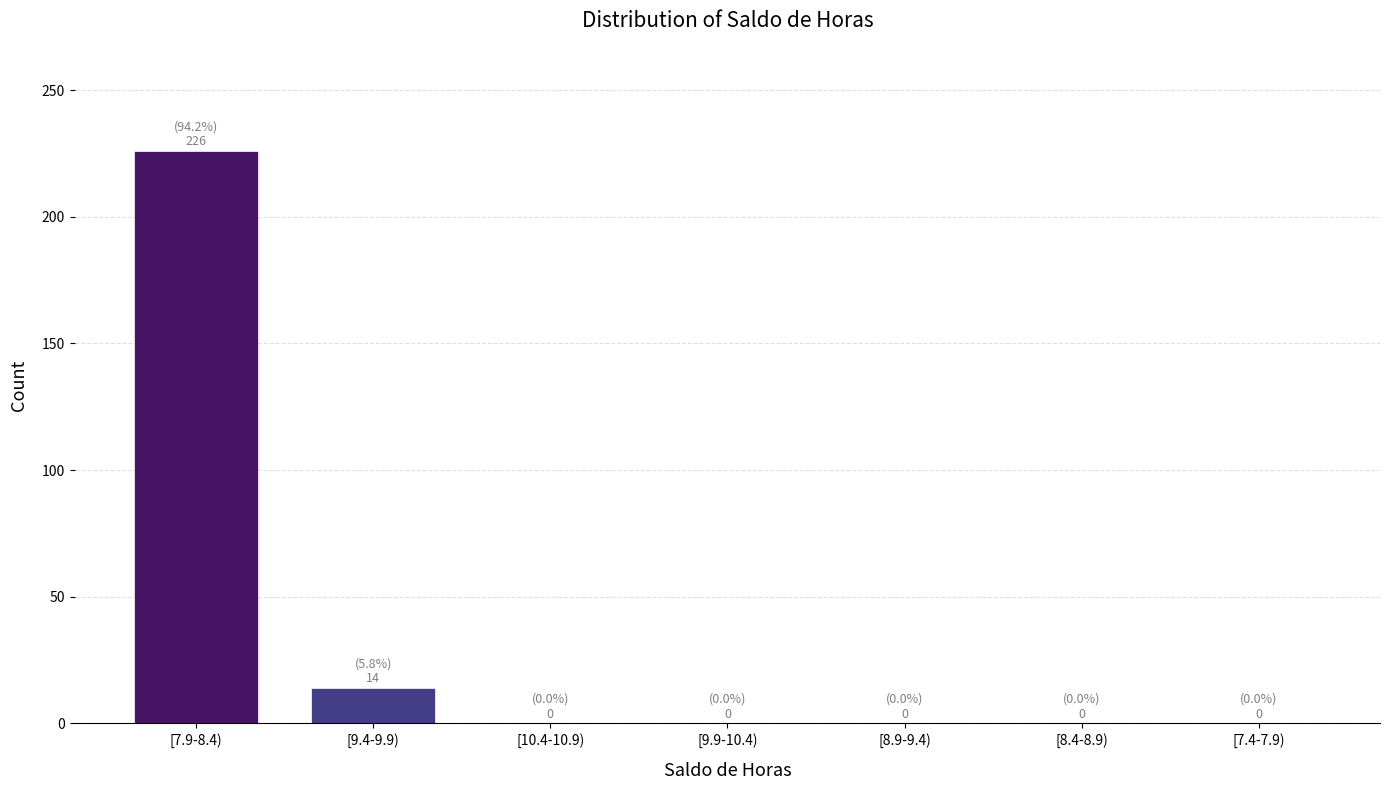

Reading left to right, transcribe all the data shown in this chart.

[7.9-8.4)=226	[9.4-9.9)=14	[10.4-10.9)=0	[9.9-10.4)=0	[8.9-9.4)=0	[8.4-8.9)=0	[7.4-7.9)=0